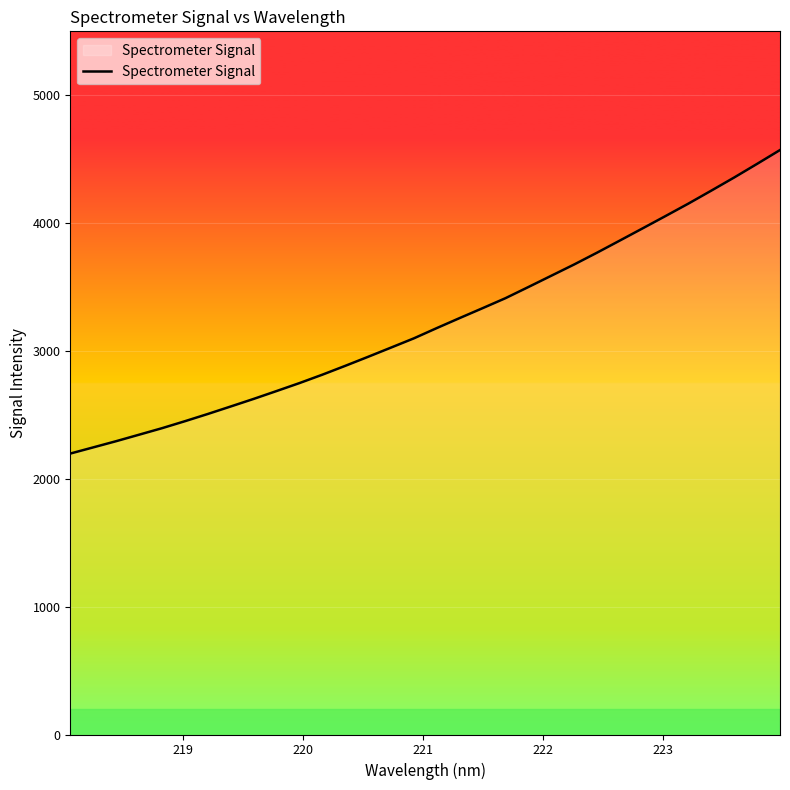

How many lines are shown in the chart?

1